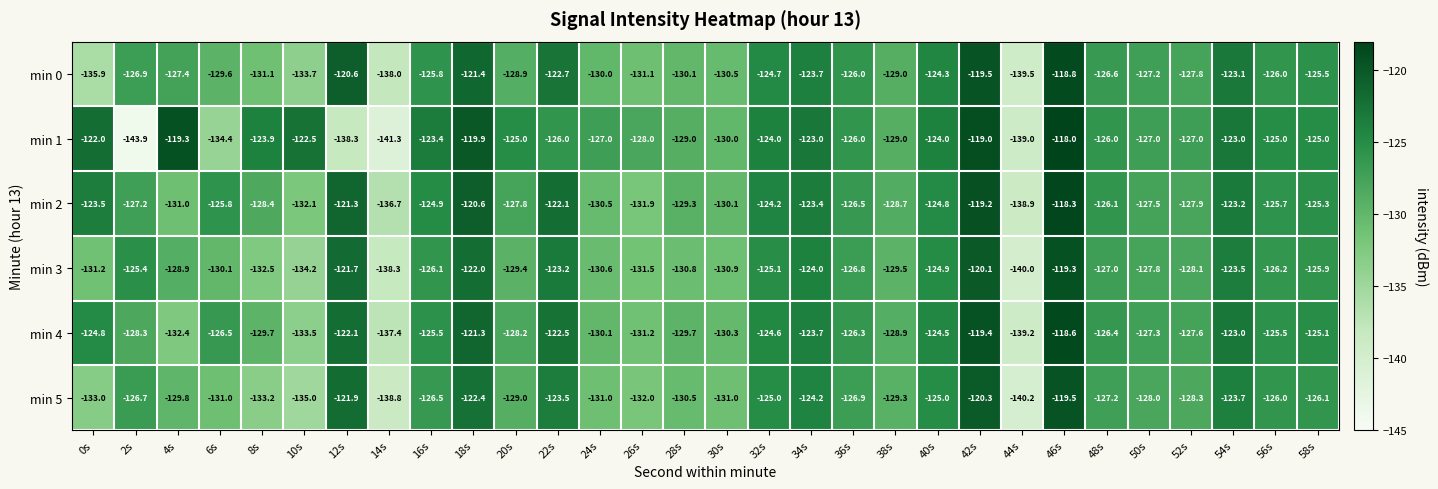

Which series changed the most between 22s and 42s?

min 1